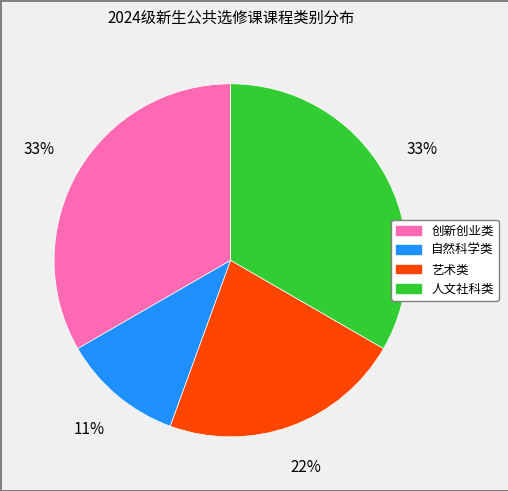

Count the number of slices in the pie.

4